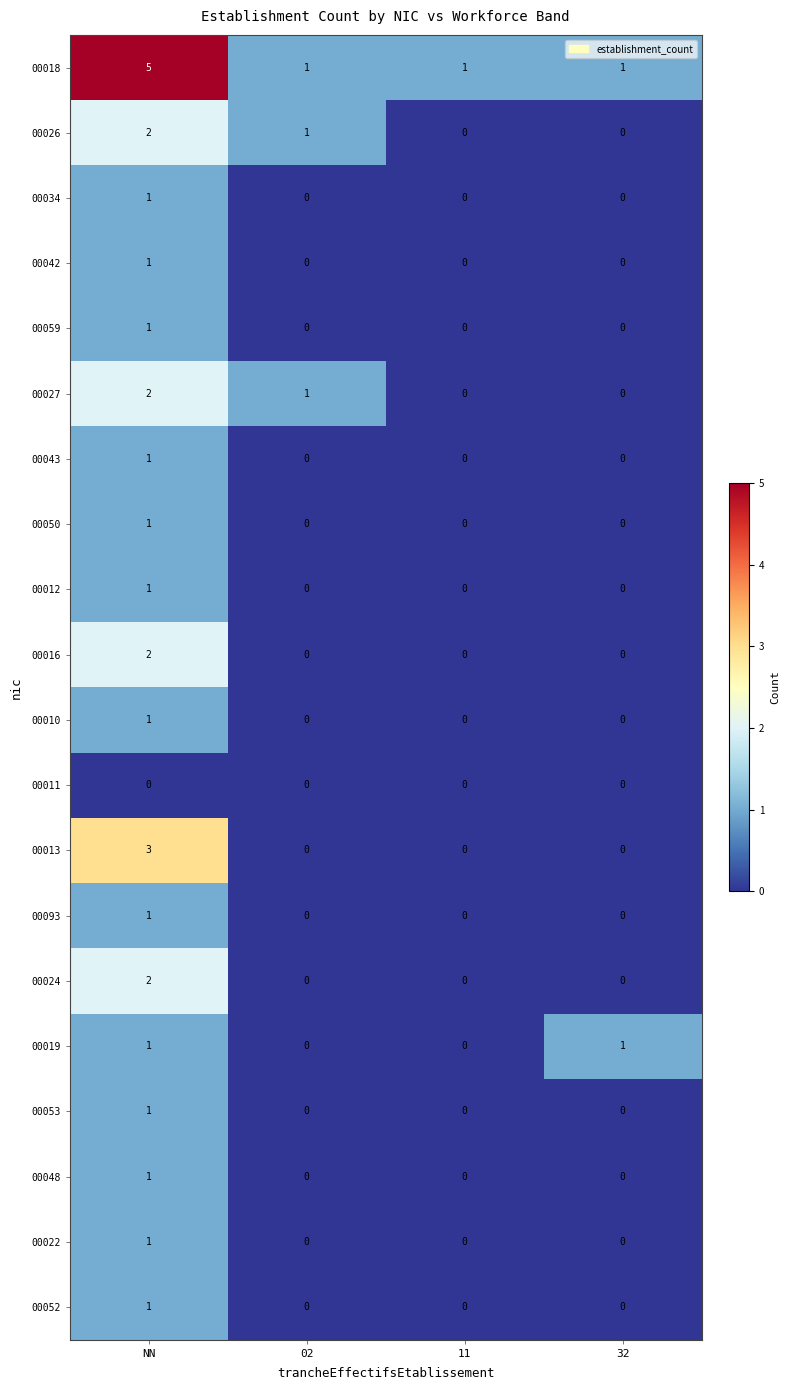

Count the number of categories in the chart.

4